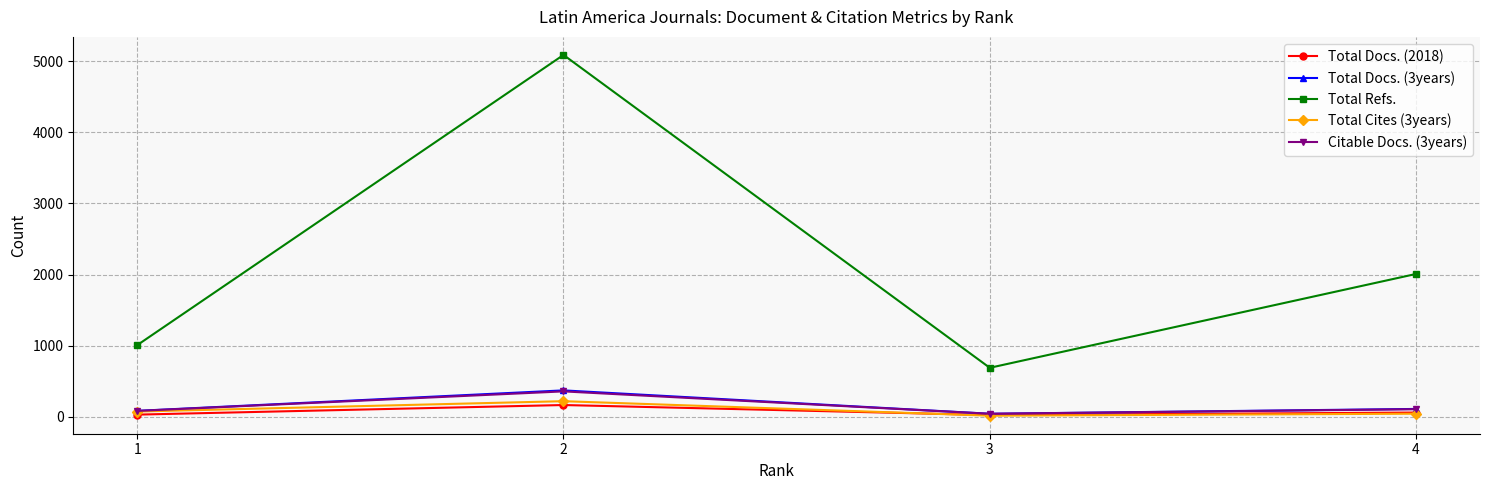

The Citable Docs. (3years) series shows 80 at 1. True or false?

True